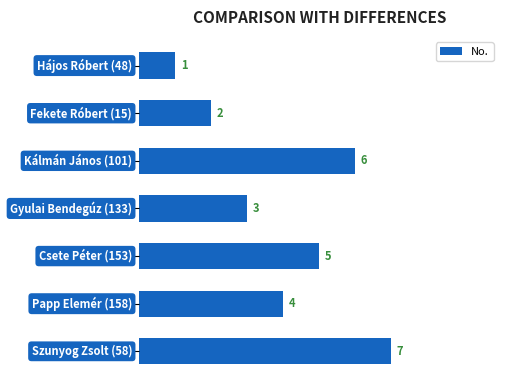

How many distinct data groups are displayed?

1